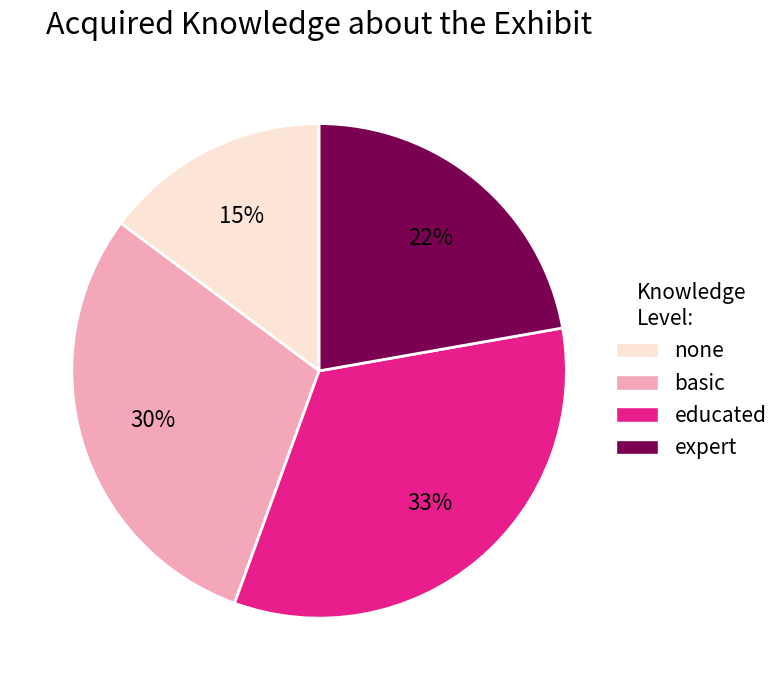

Is there a majority slice in this chart?

No